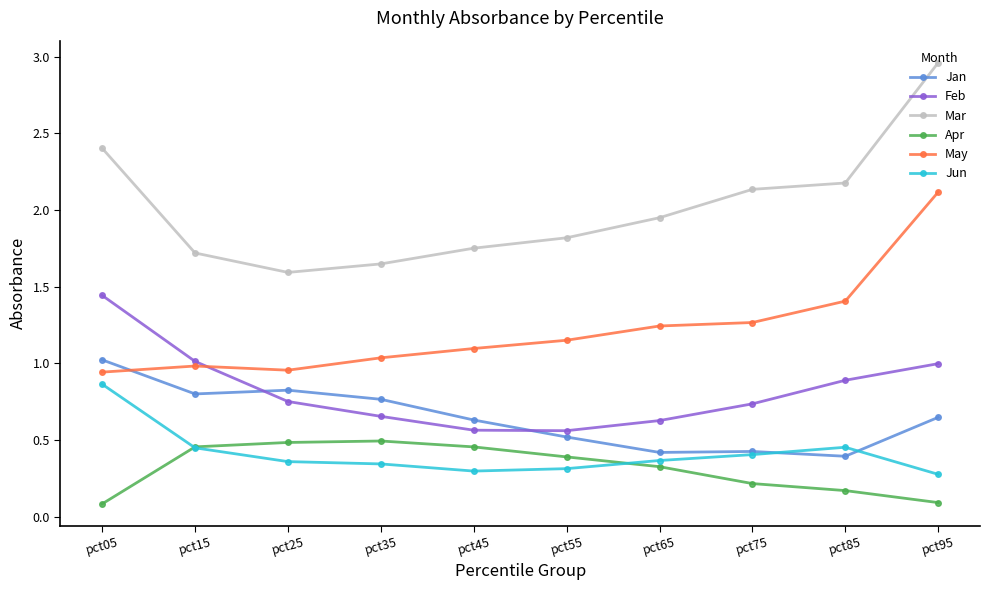

True or false: Feb has more than 2 points higher than both neighbors.

False